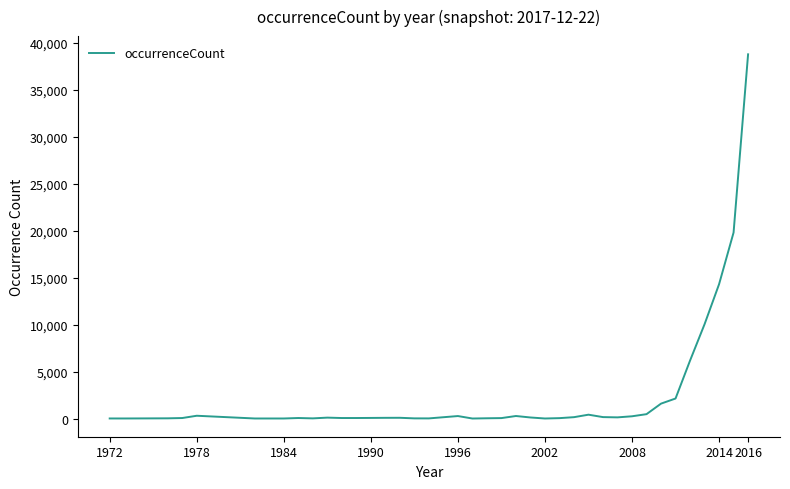

What is the maximum value shown in the chart?

38758